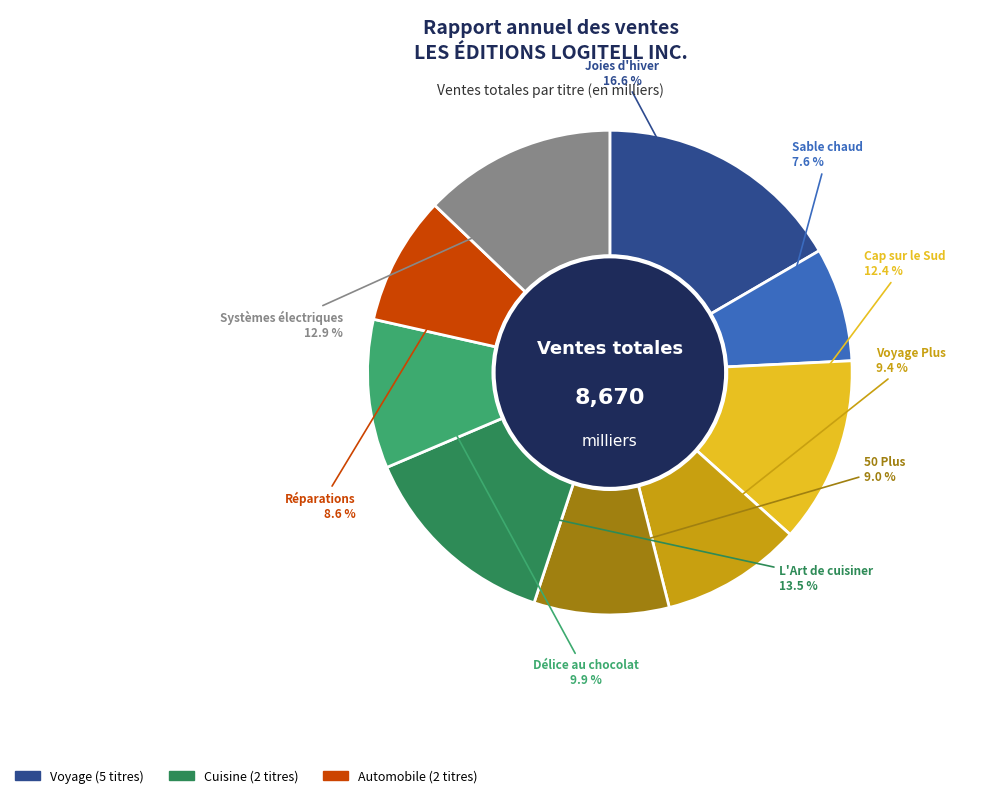

Is there any slice that represents more than half of the pie?

No